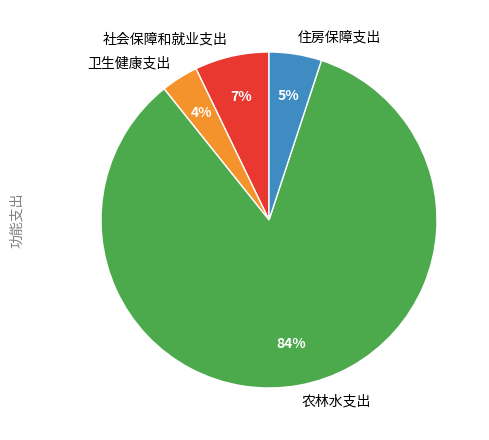

Combined, do 社会保障和就业支出 and 卫生健康支出 account for over 50%?

No